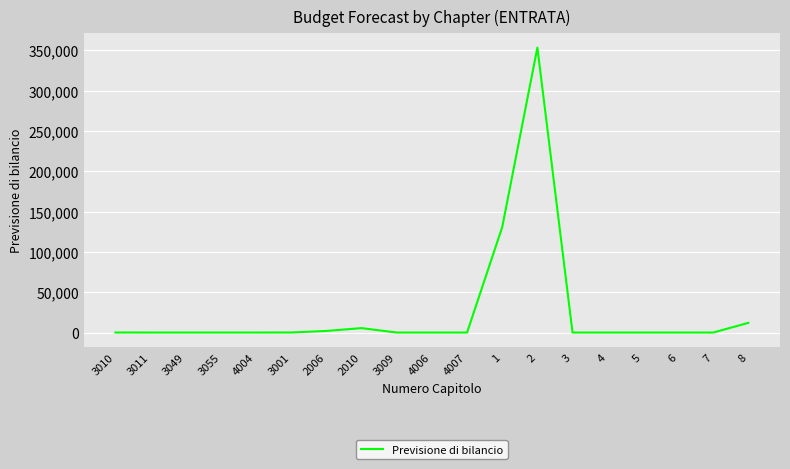

Count the number of categories in the chart.

19